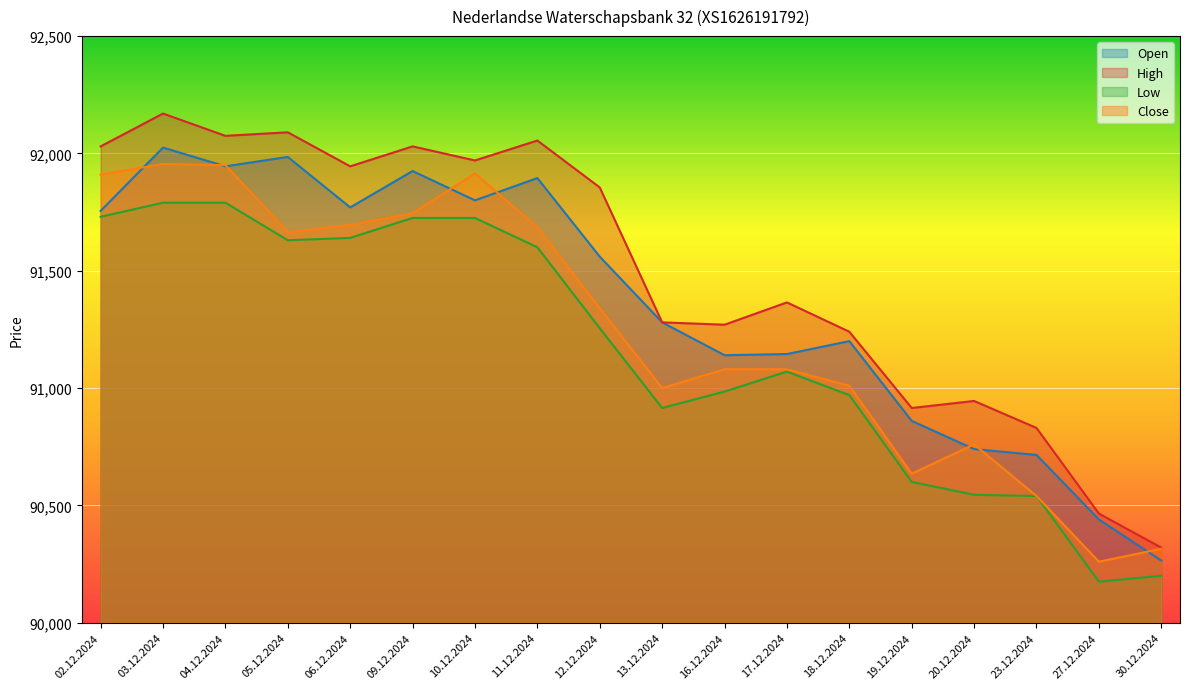

True or false: Open has a value of 48971 at 10.12.2024.

False